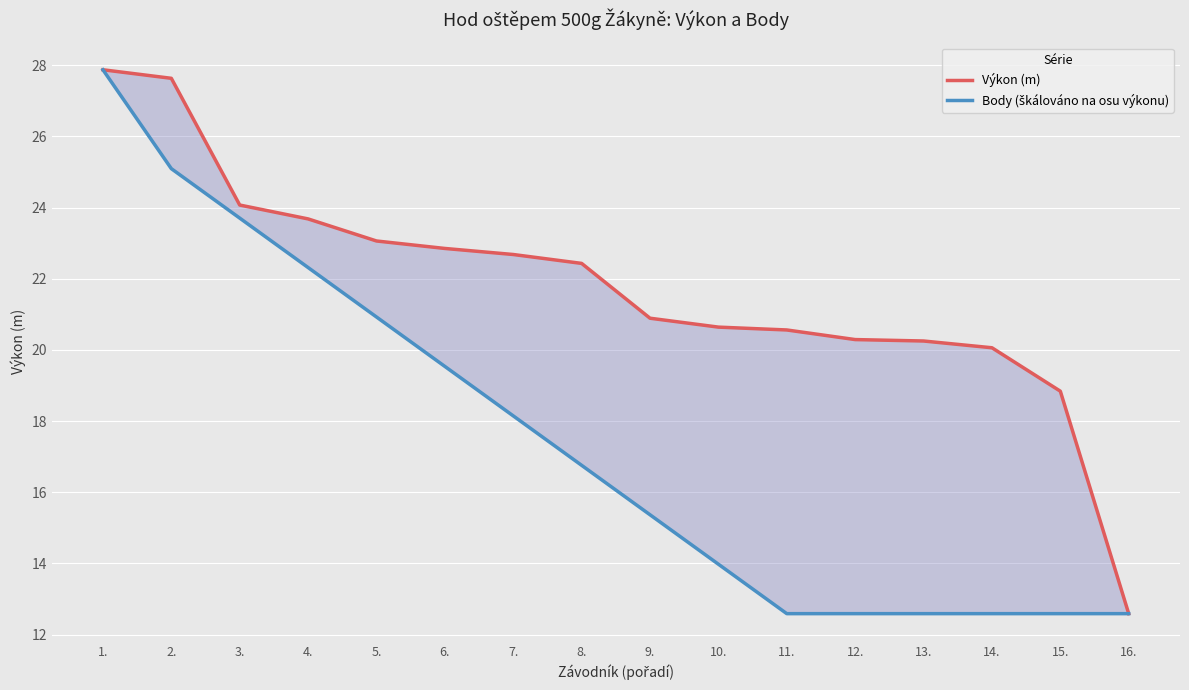

Is it true that Body (škálováno na osu výkonu) equals 25.1 at 2.?

True